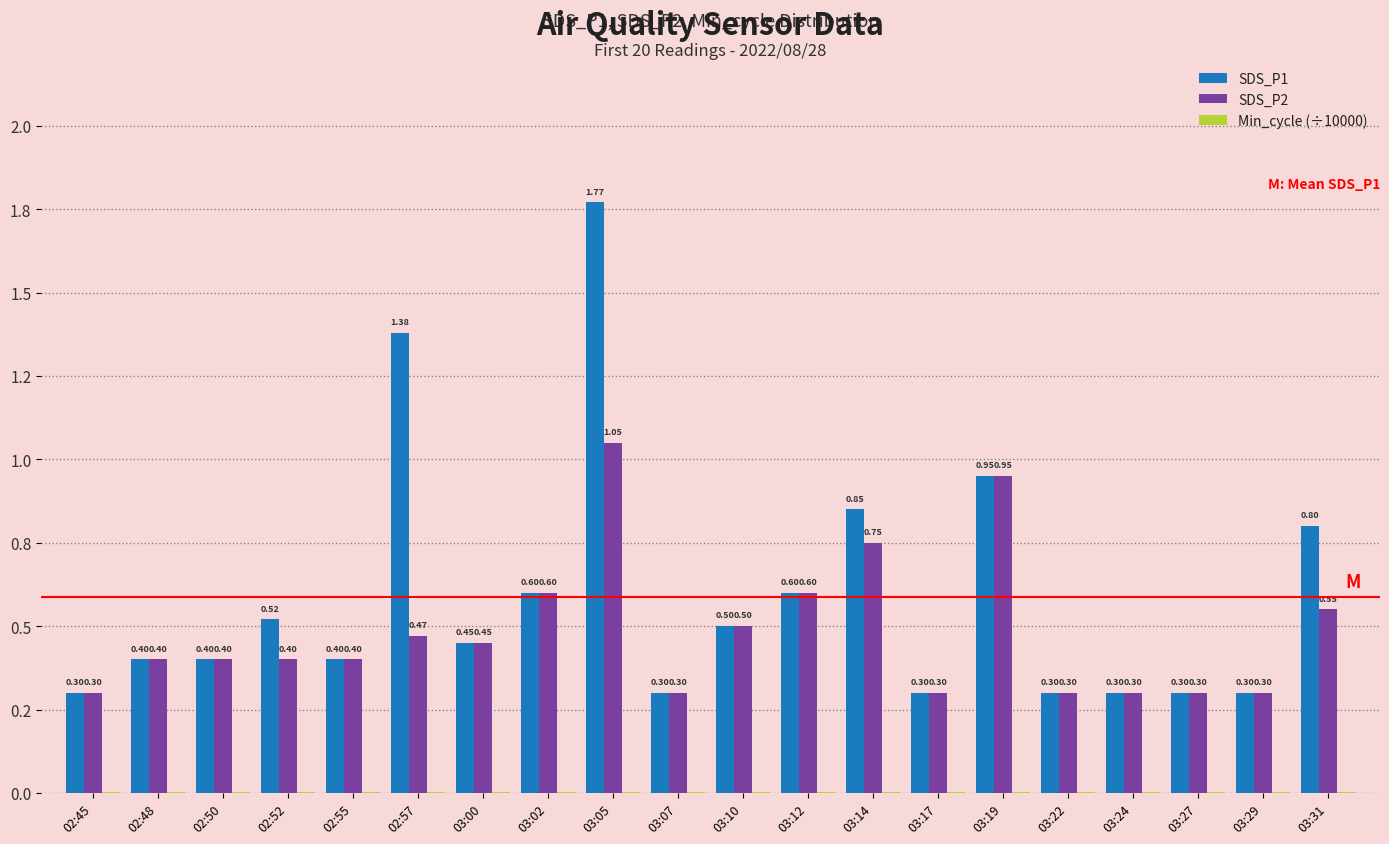

What are all the series names shown in the legend?

SDS_P1, SDS_P2, Min_cycle (÷10000)